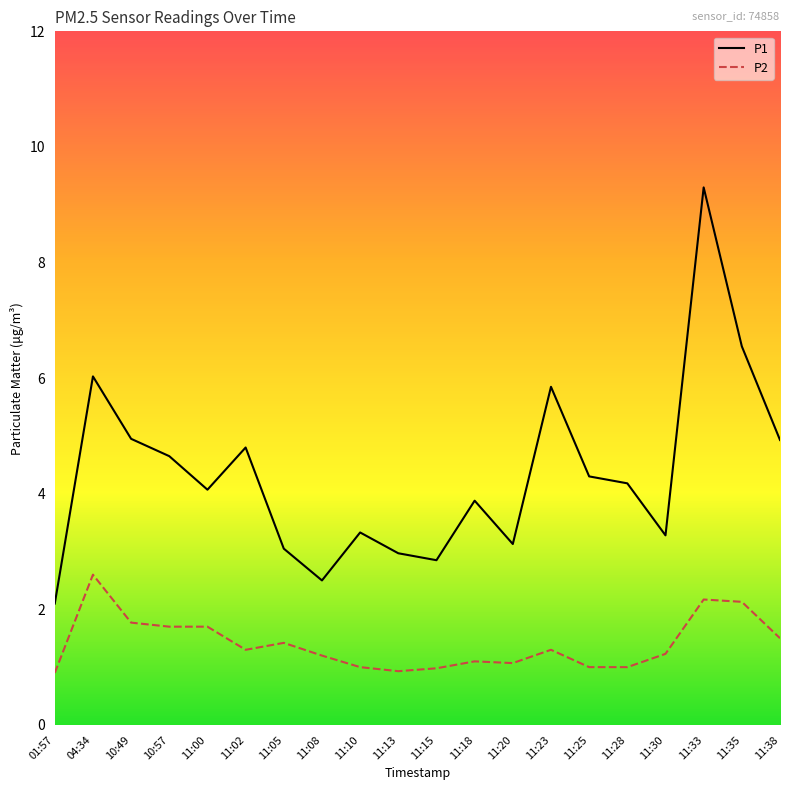

What is the spread (max minus min) of values at 11:35?

4.4